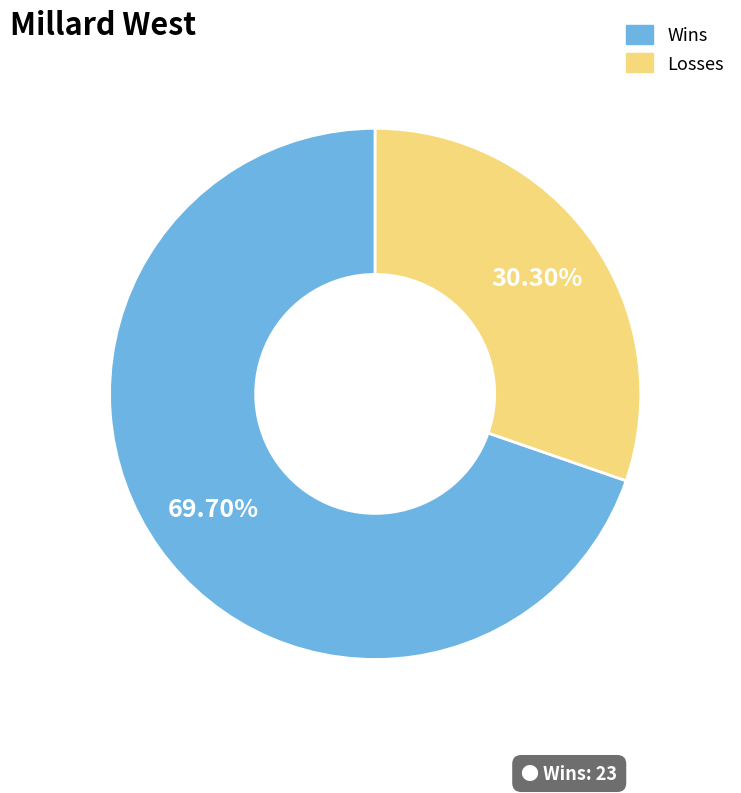

Which category has the smallest portion of the pie?

Losses